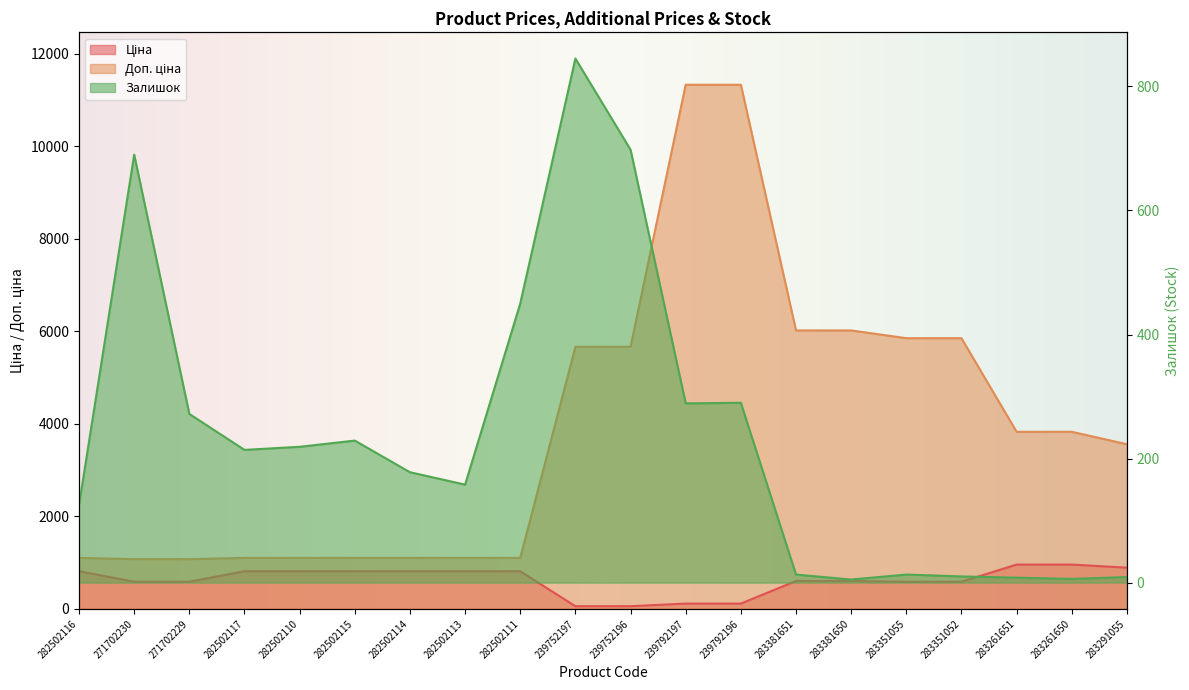

What position from the right is 283261650?

2